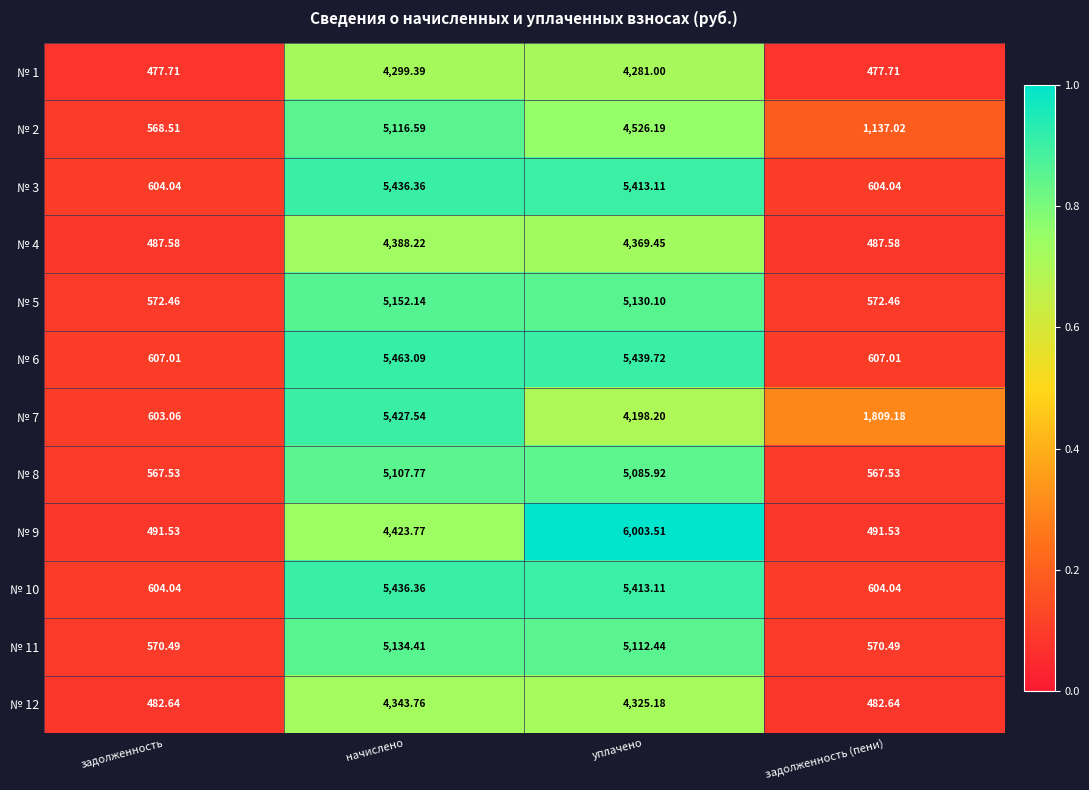

At which label is № 3 closest to 3020?

уплачено